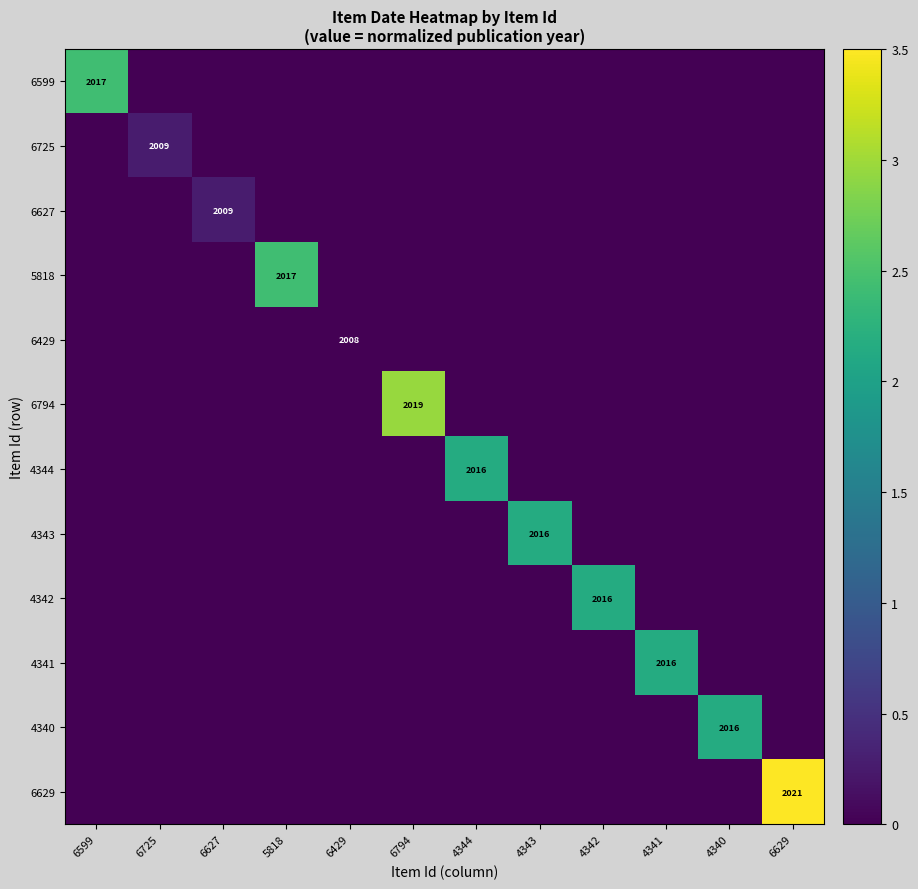

The value of 6725 at 6725 is 3153. True or false?

False